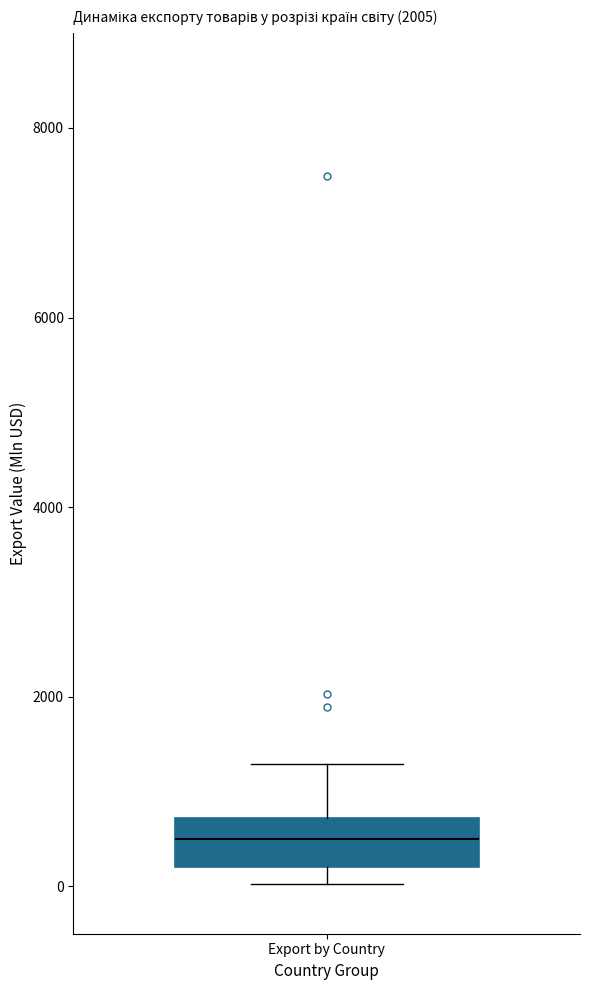

Read this box plot against the y-axis: the position of the median line, the range covered by the box, and the ends of both whiskers. The values are not printed on the chart, so give them approximately, as read against the axis.

median 400, box 200 to 800, whiskers 0 to 1200